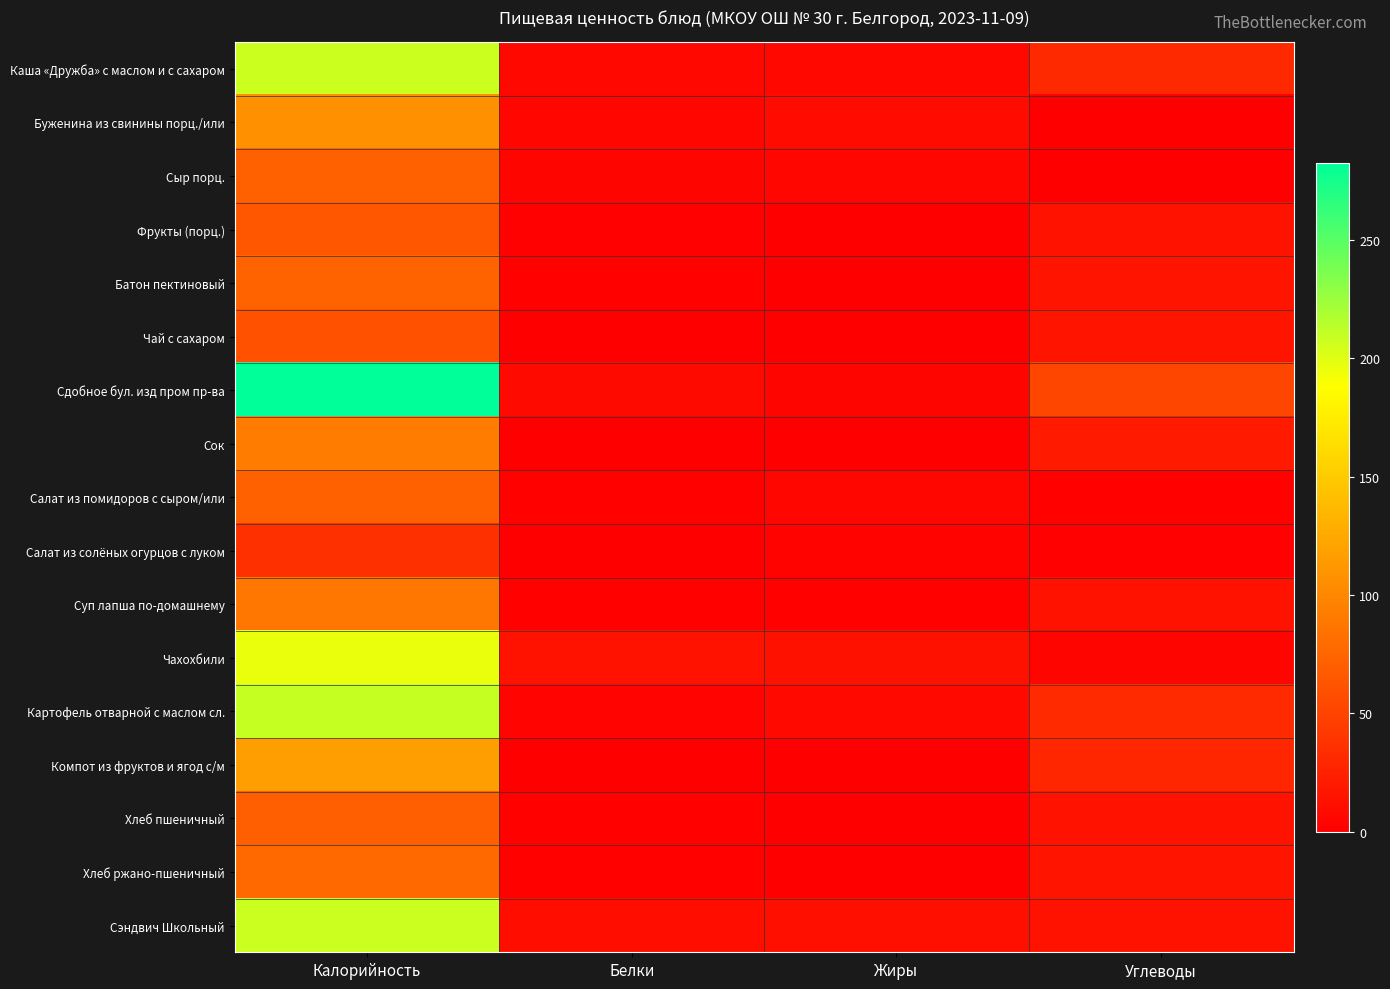

Rank the series at Калорийность from lowest to highest value.

Салат из солёных огурцов с луком, Чай с сахаром, Фрукты (порц.), Хлеб пшеничный, Сыр порц., Салат из помидоров с сыром/или, Батон пектиновый, Хлеб ржано-пшеничный, Суп лапша по-домашнему, Сок, Буженина из свинины порц./или, Компот из фруктов и ягод с/м, Чахохбили, Каша «Дружба» с маслом и с сахаром, Сэндвич Школьный, Картофель отварной с маслом сл., Сдобное бул. изд пром пр-ва